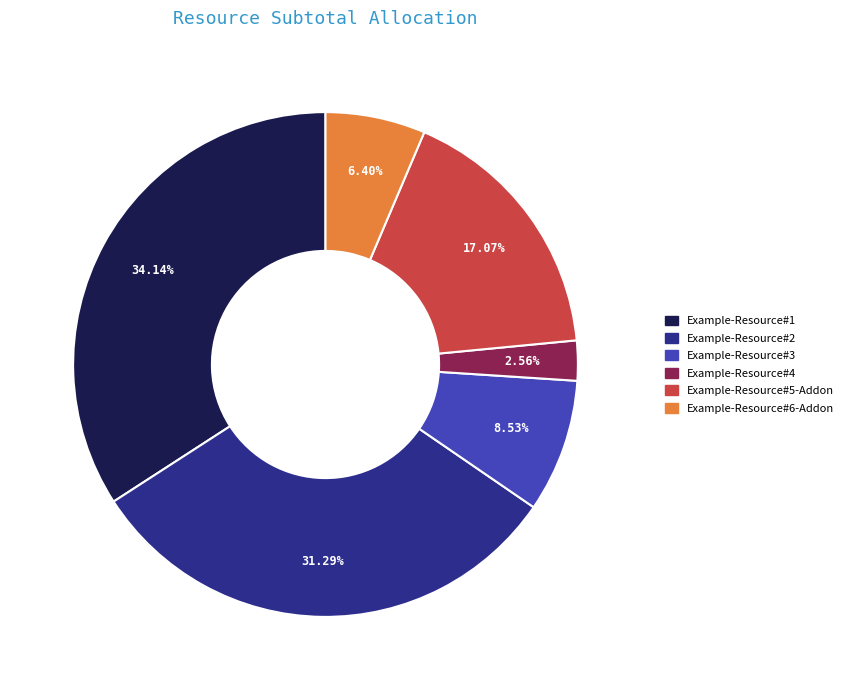

Which has a higher value, Example-Resource#4 or Example-Resource#2?

Example-Resource#2